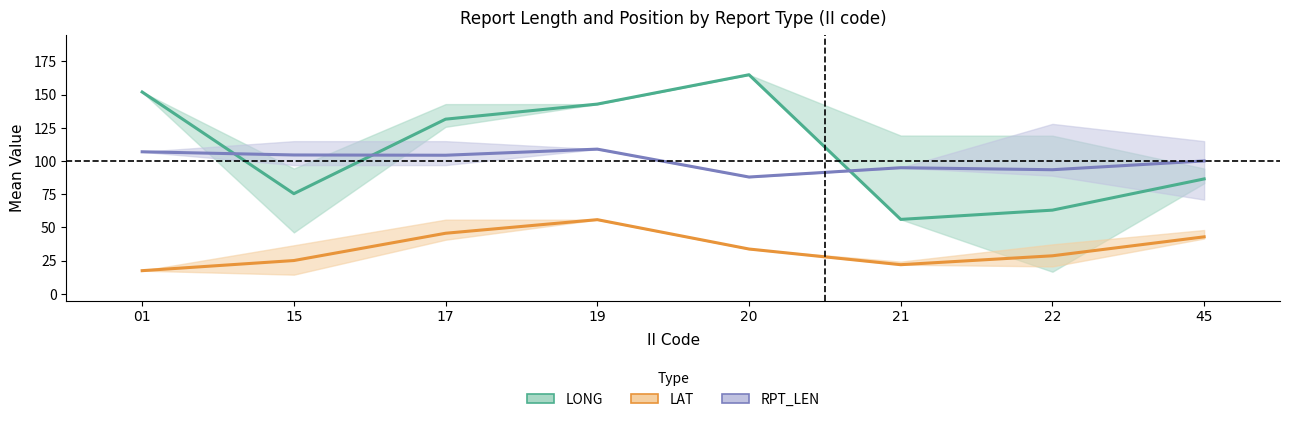

How many values in the LAT series are below 33?

4